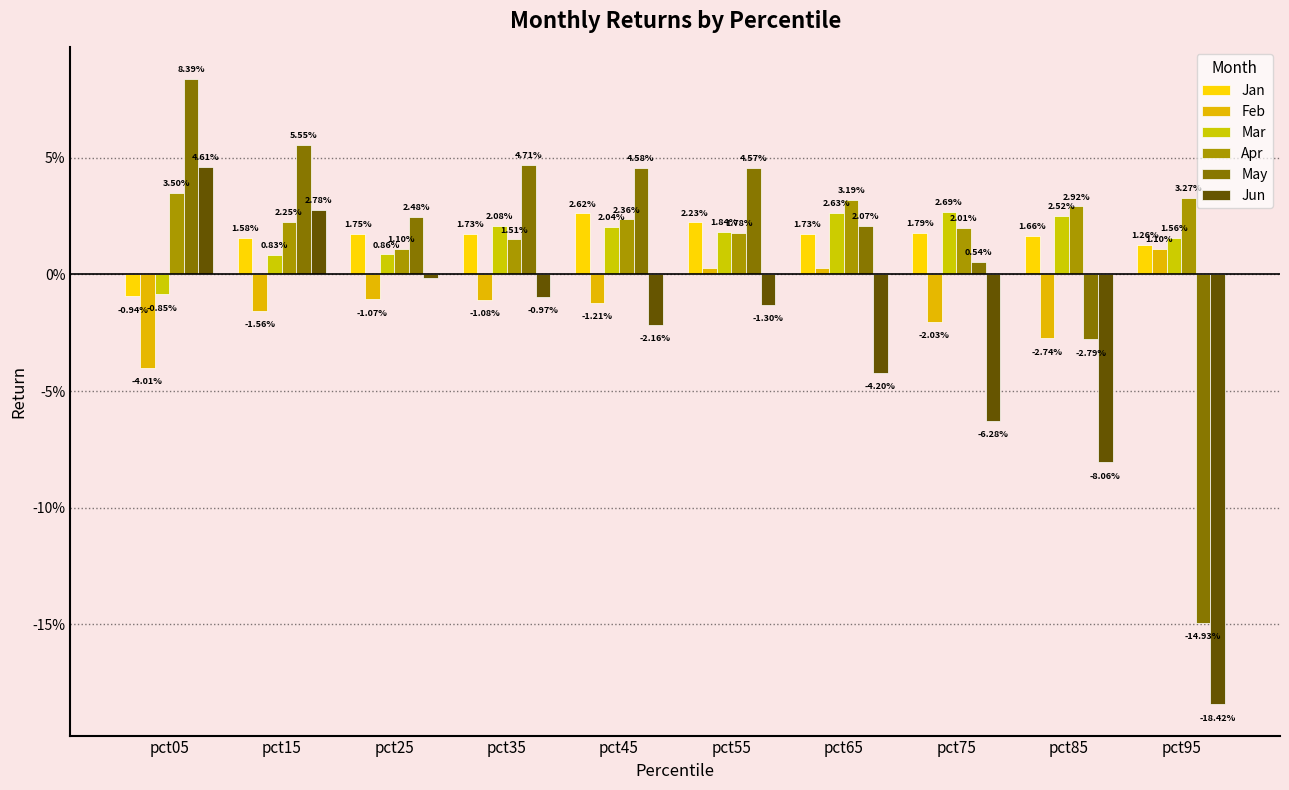

Does the chart contain any negative values?

Yes